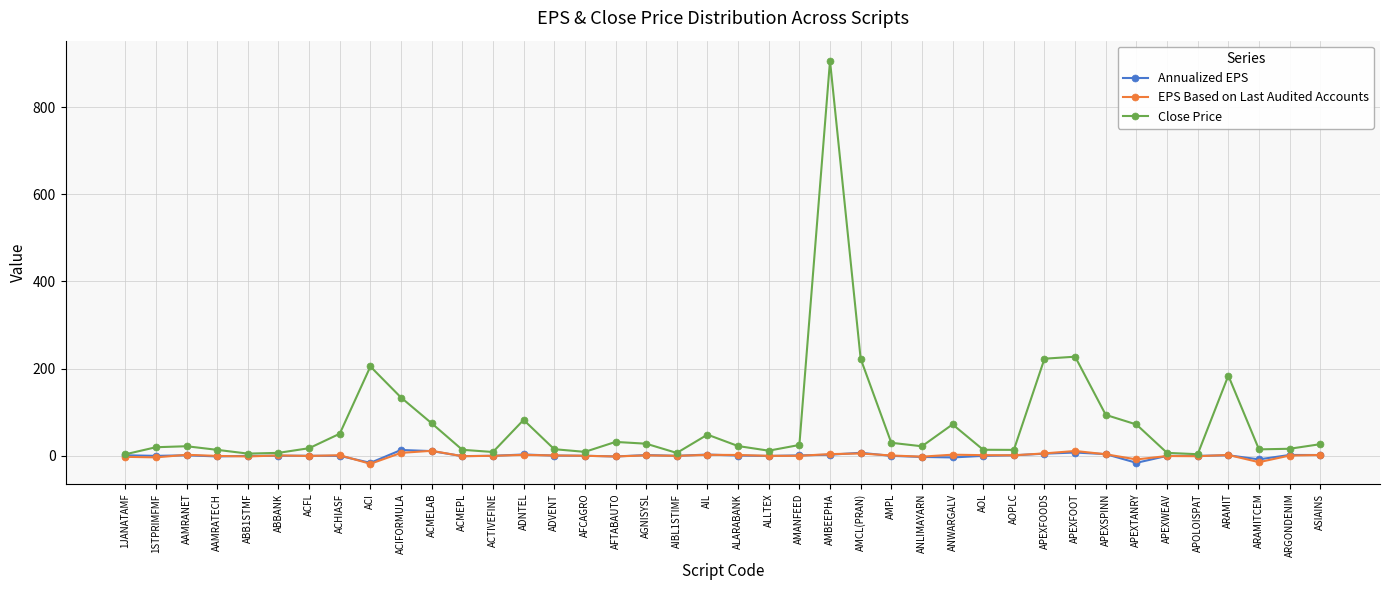

What are all the series names shown in the legend?

Annualized EPS, EPS Based on Last Audited Accounts, Close Price